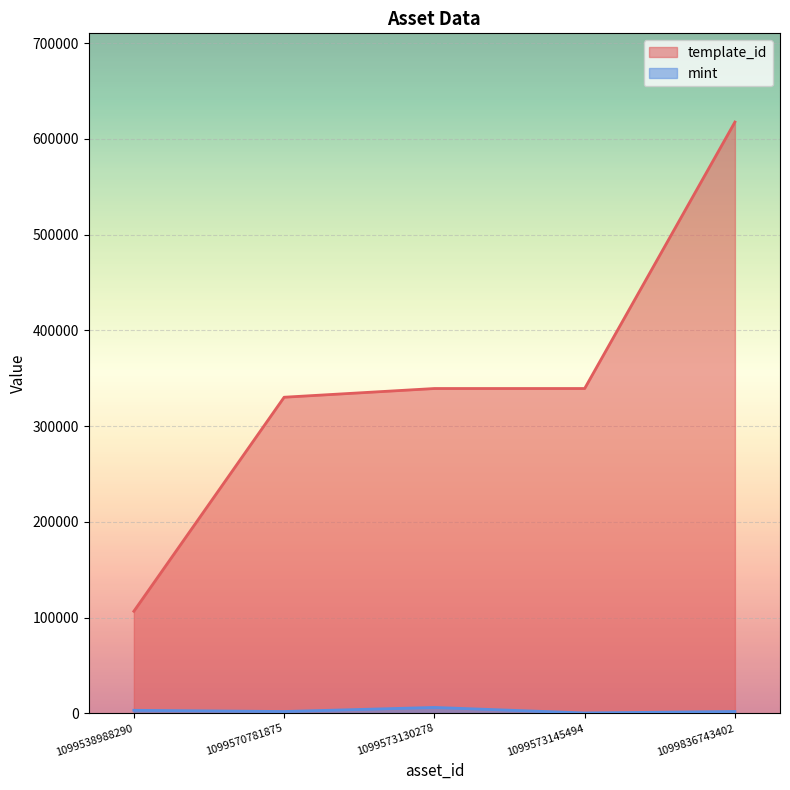

Between 1099573130278 and 1099570781875, which is larger?

1099573130278